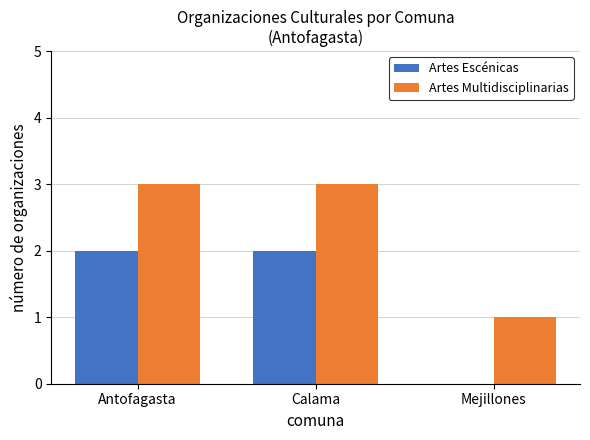

The Artes Multidisciplinarias series shows 3 at Antofagasta. True or false?

True